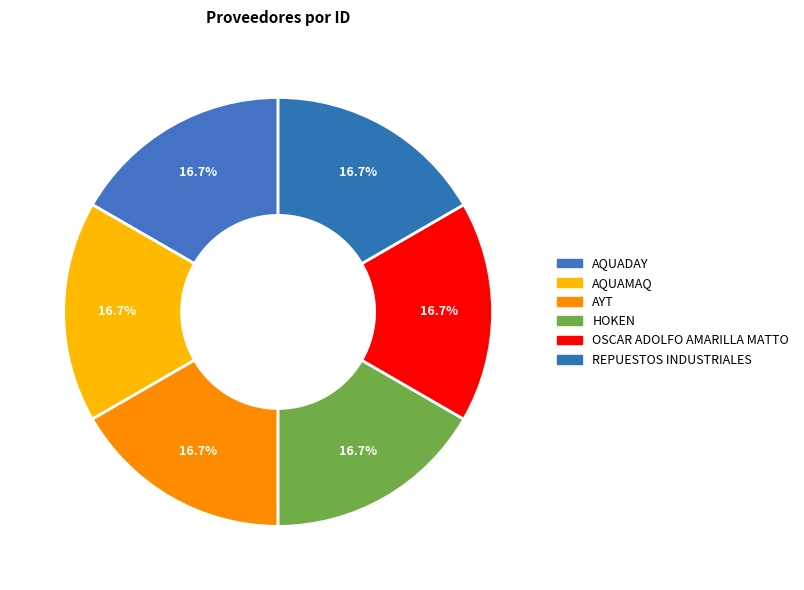

Is AYT the majority of the pie?

No